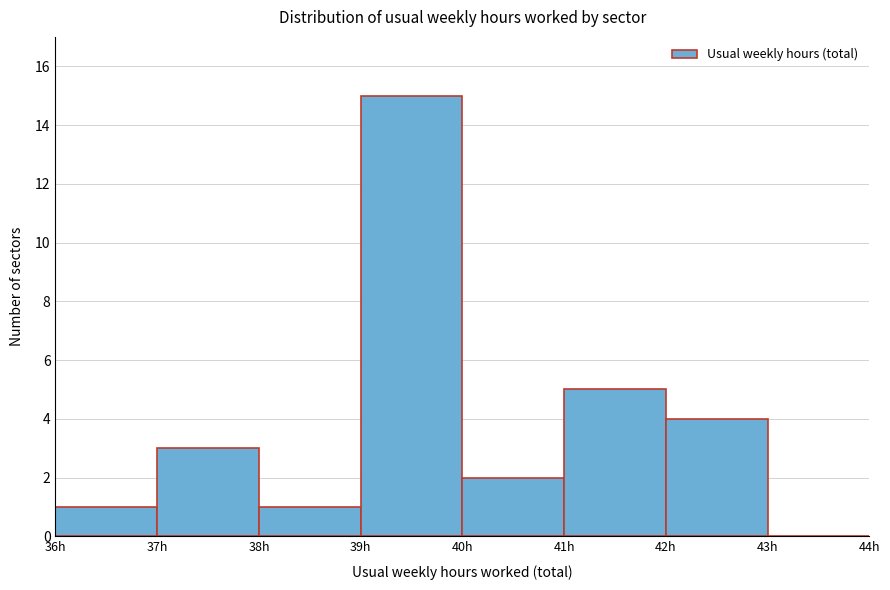

What is the height of the bar covering 41 to 42 on the x-axis? The values are not printed on the chart, so give them approximately, as read against the axis.

5